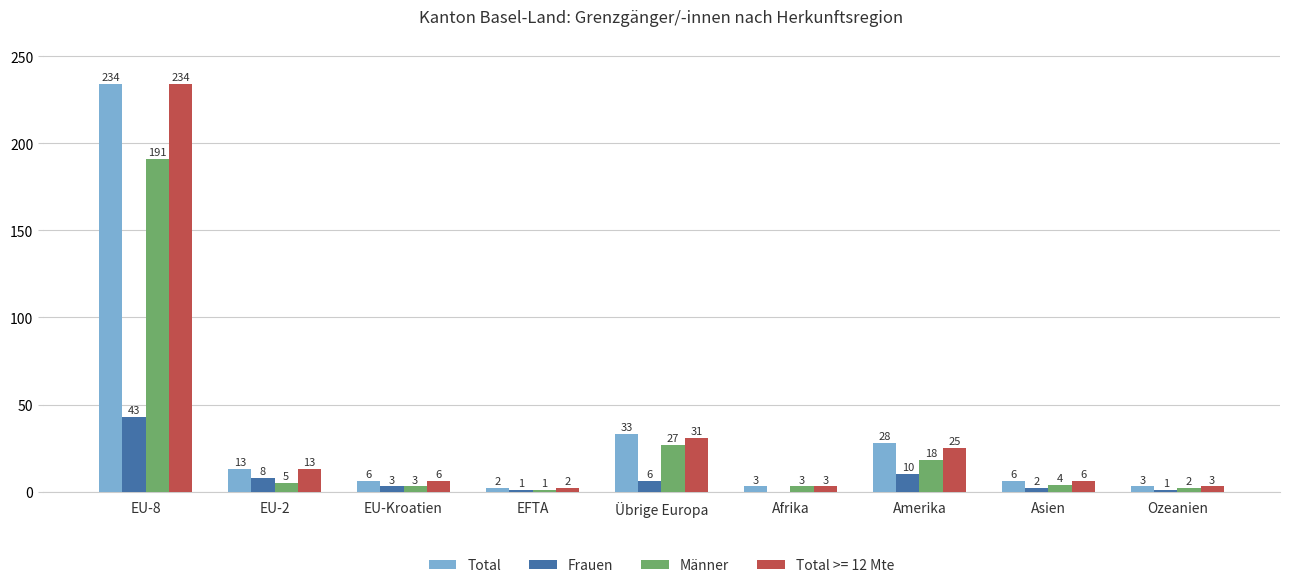

What is the sum of all Total values?

328